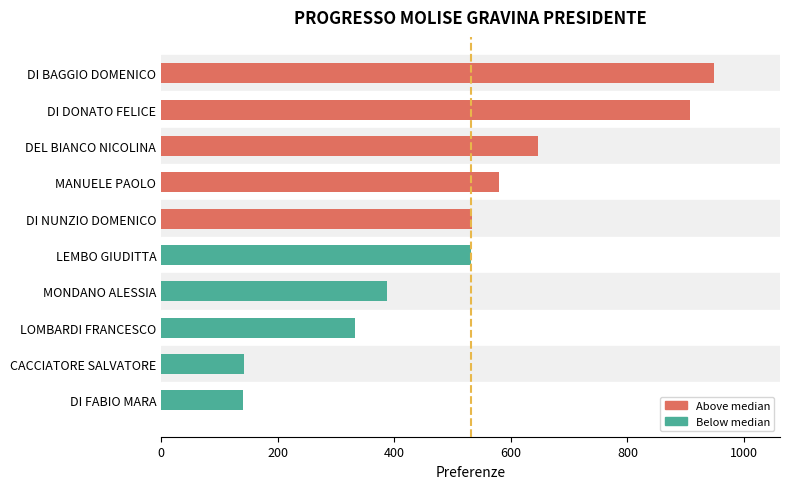

What is the difference between the second highest and minimum values?

767